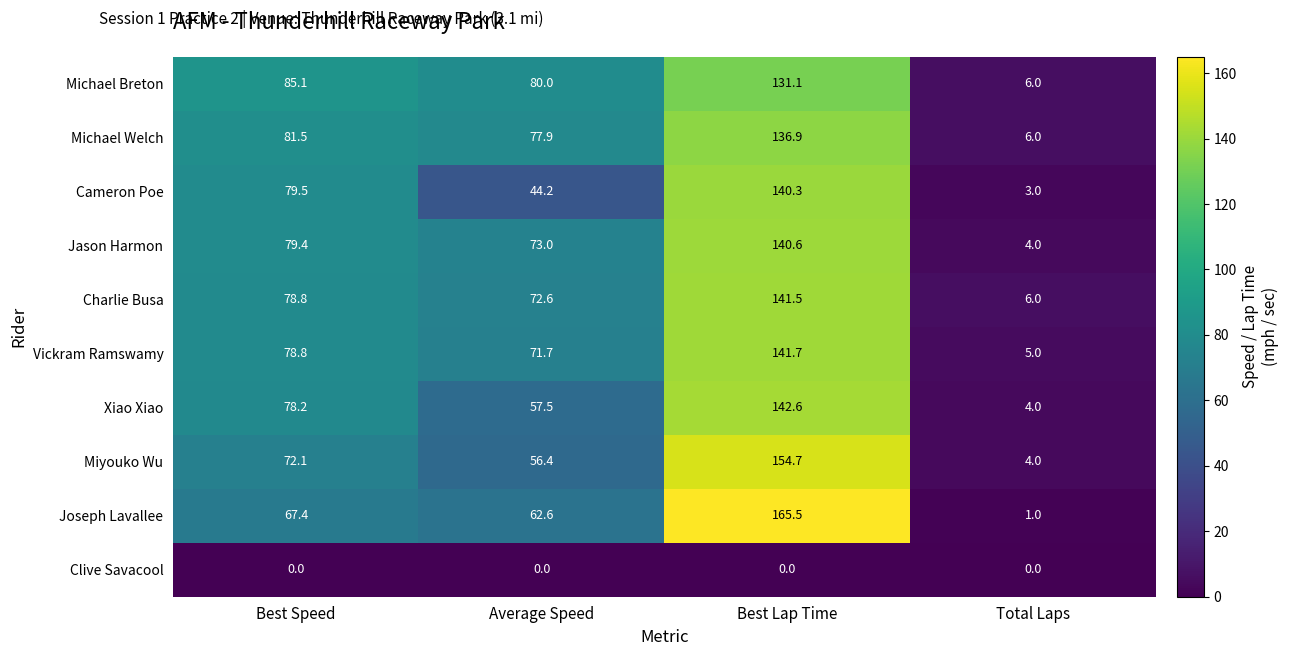

Which series has the largest range (max minus min)?

Joseph Lavallee